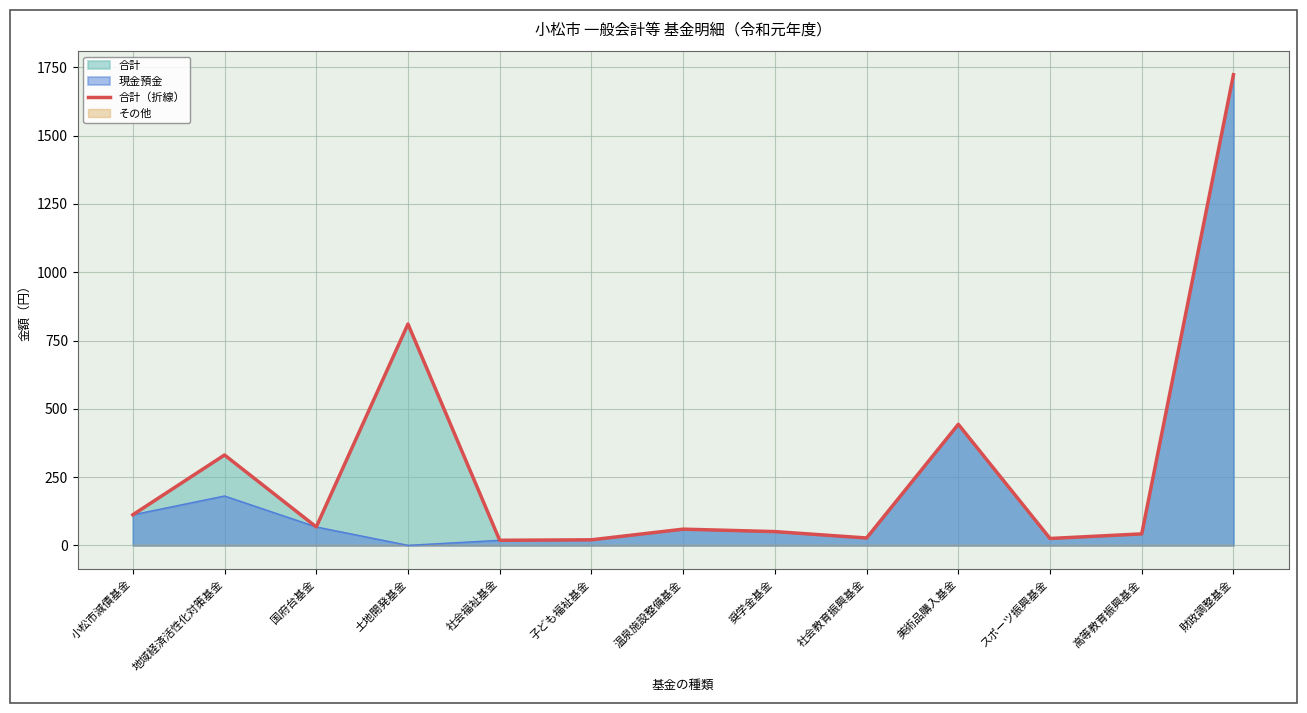

What is the maximum value shown in the chart?

1722.9